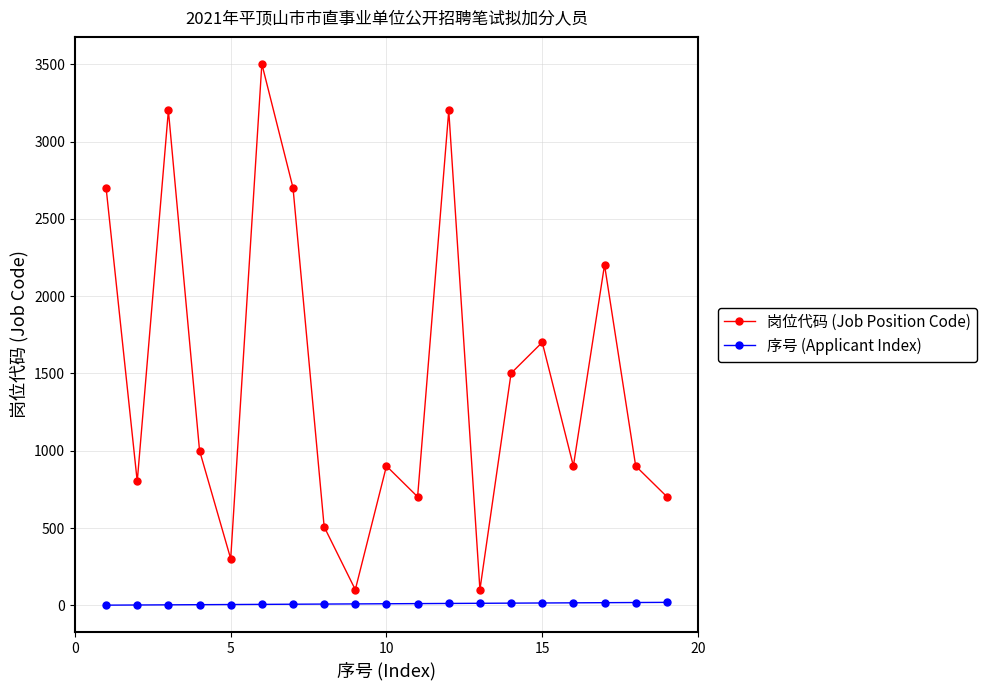

True or false: 序号 (Applicant Index) and 岗位代码 (Job Position Code) cross at least once.

False